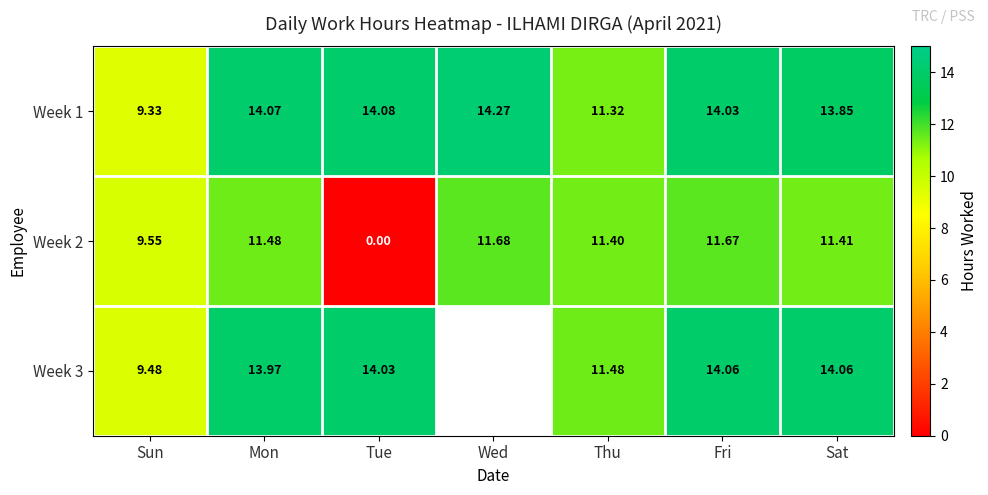

Is the value of Week 3 at Mon greater than the value of Week 2 at Sun?

Yes